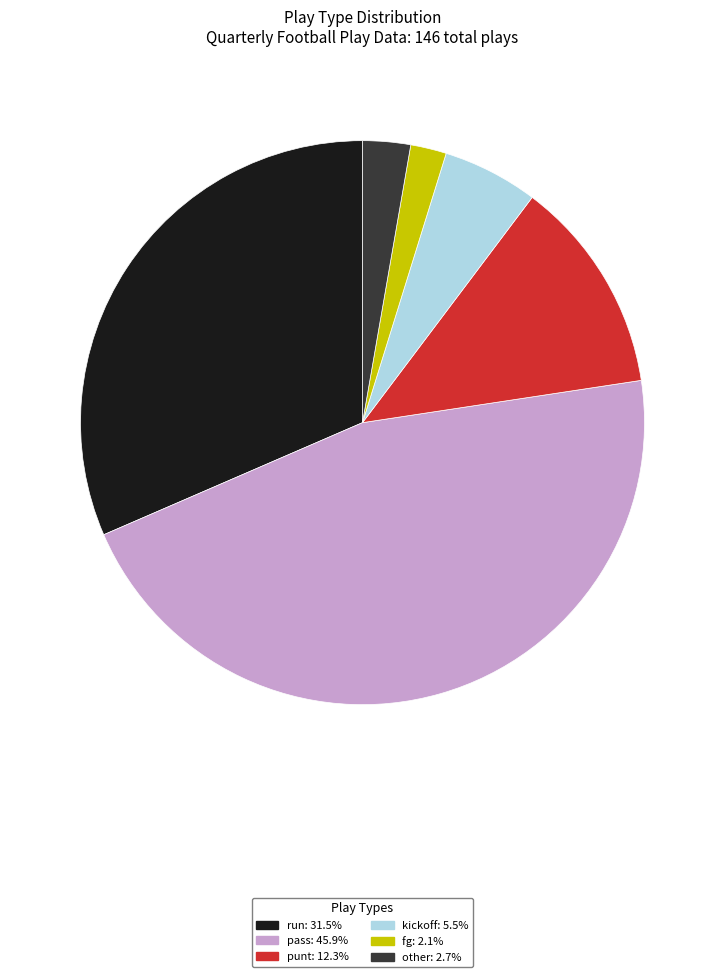

Is it true that punt is 6% of the pie?

False